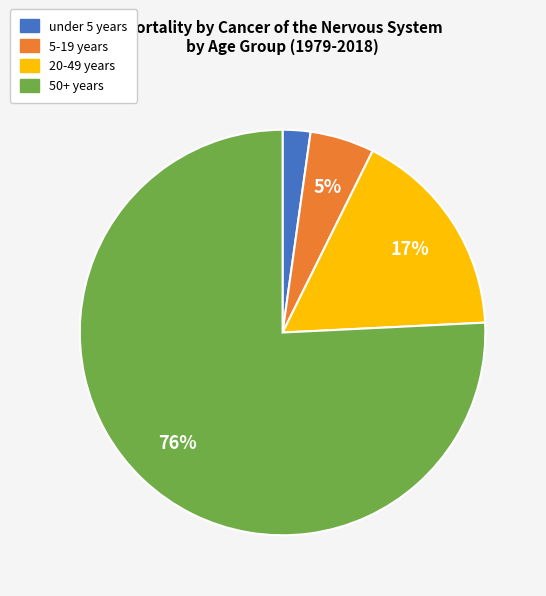

Count the number of slices in the pie.

4